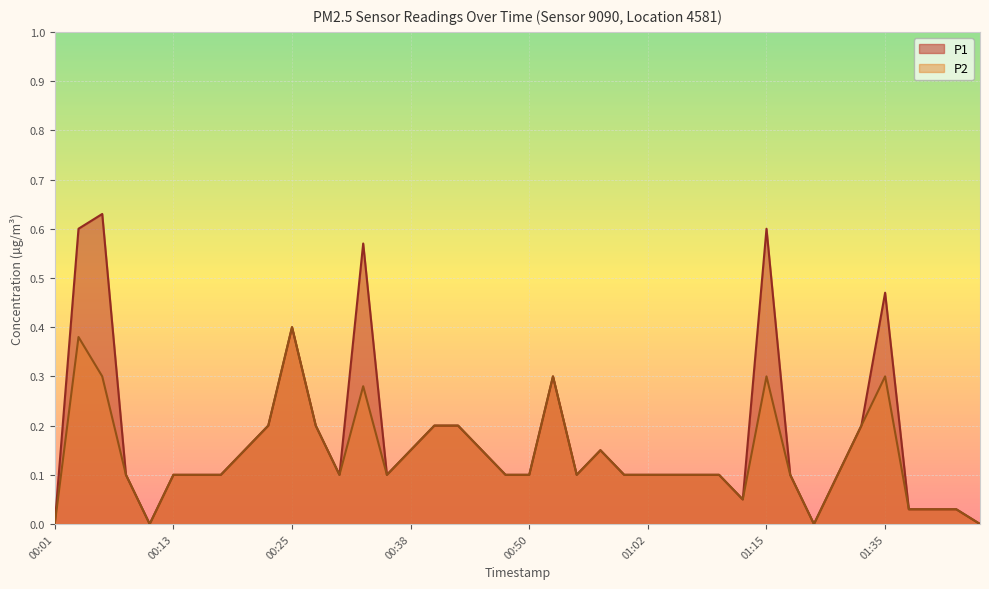

Where is the first local maximum for P2?

00:03